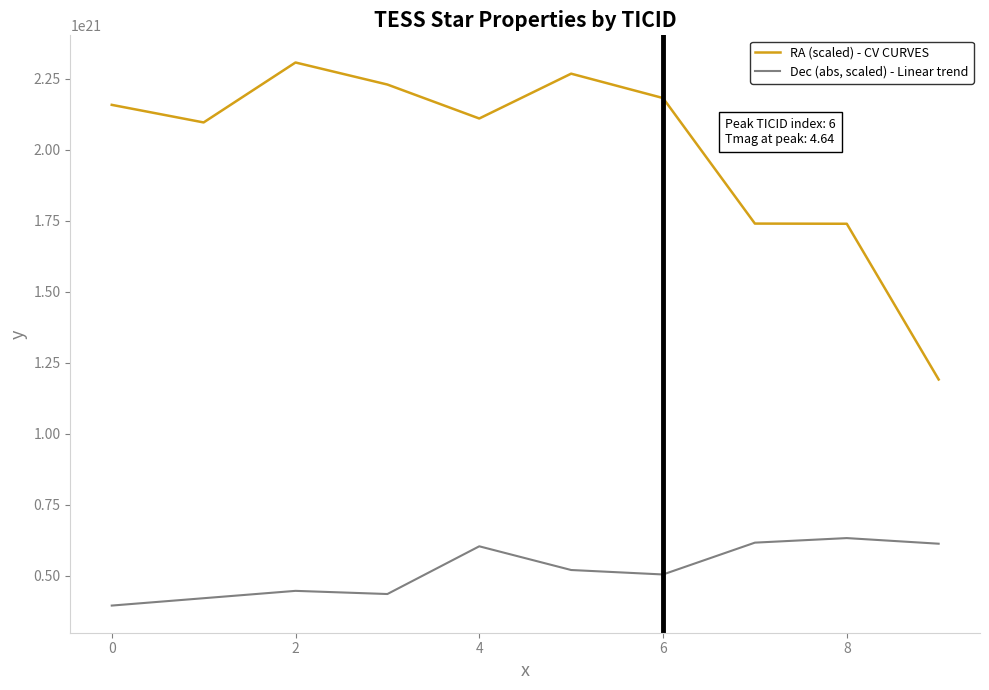

List the series in order of their peak value, highest first.

RA (scaled) - CV CURVES, Dec (abs, scaled) - Linear trend